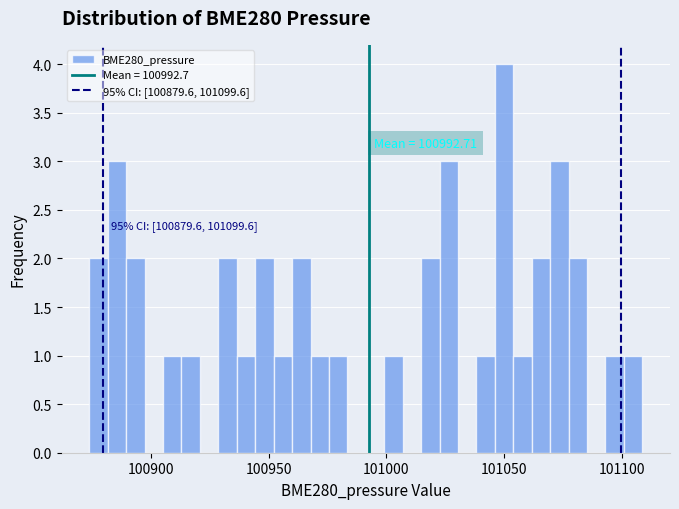

Read against the x-axis, roughly where is the centre of the tallest bar?

101050